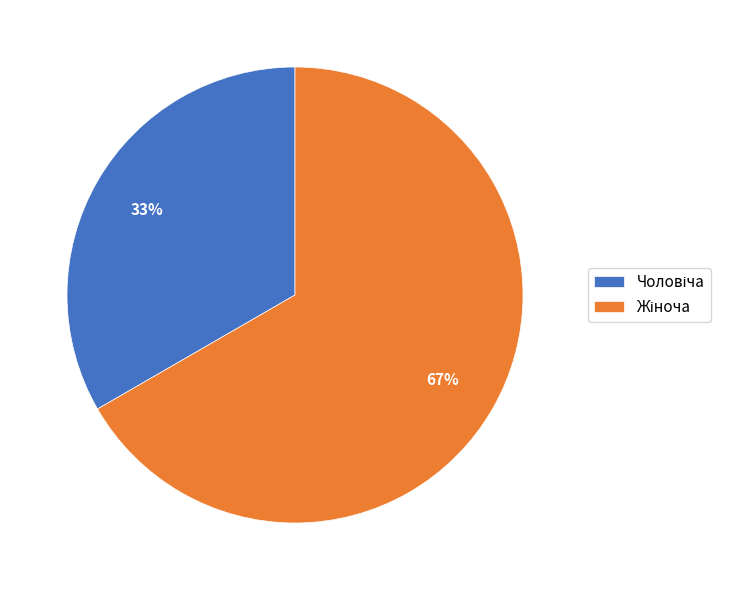

Is there any slice that represents more than half of the pie?

Yes